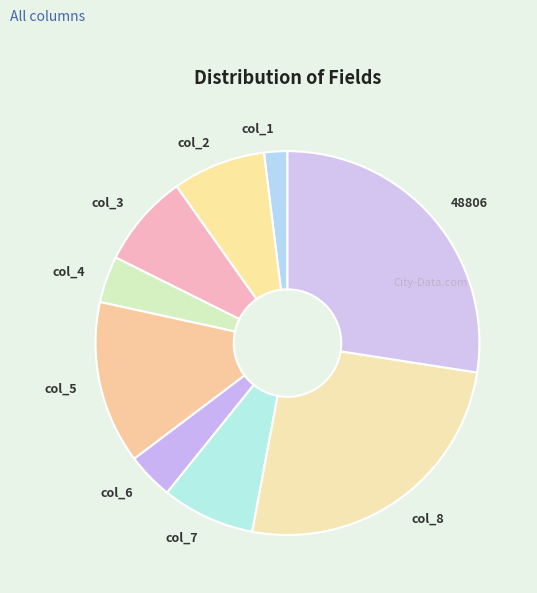

Is there any slice that represents more than half of the pie?

No